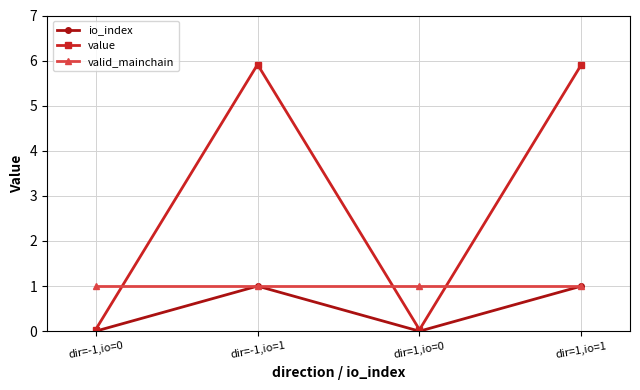

What is the value of the valid_mainchain point at the 3rd from the left?

1.0